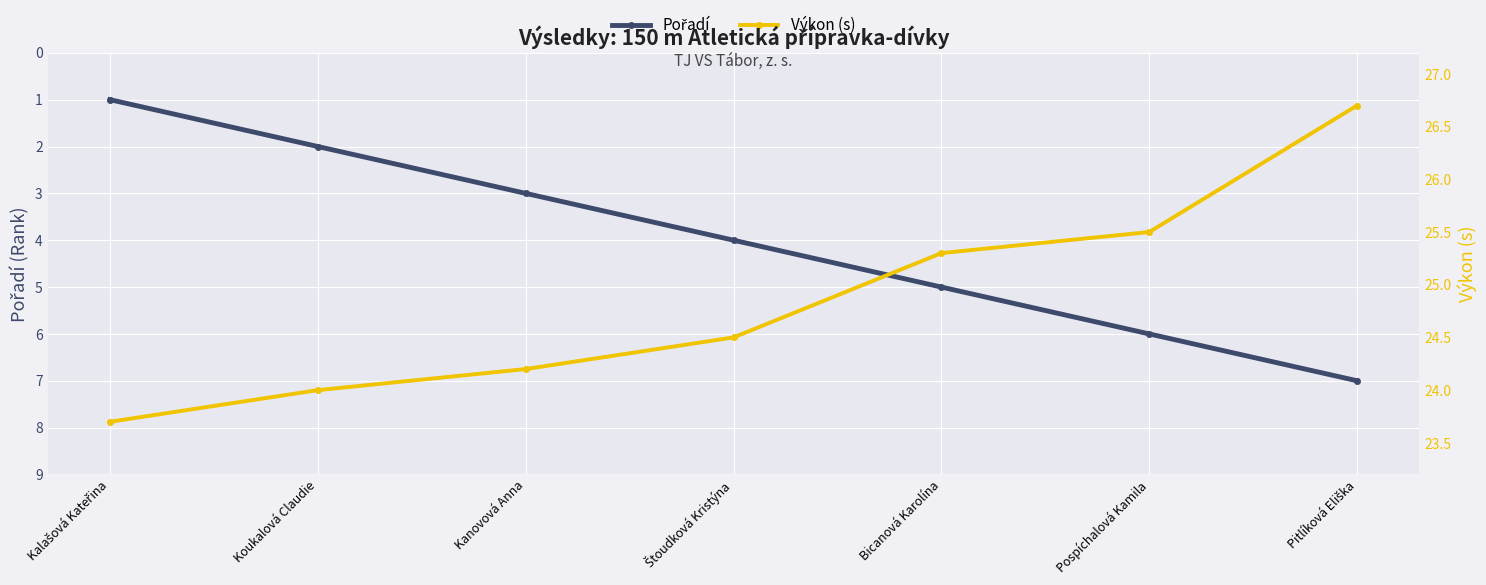

At how many categories does at least one series exceed 9?

7